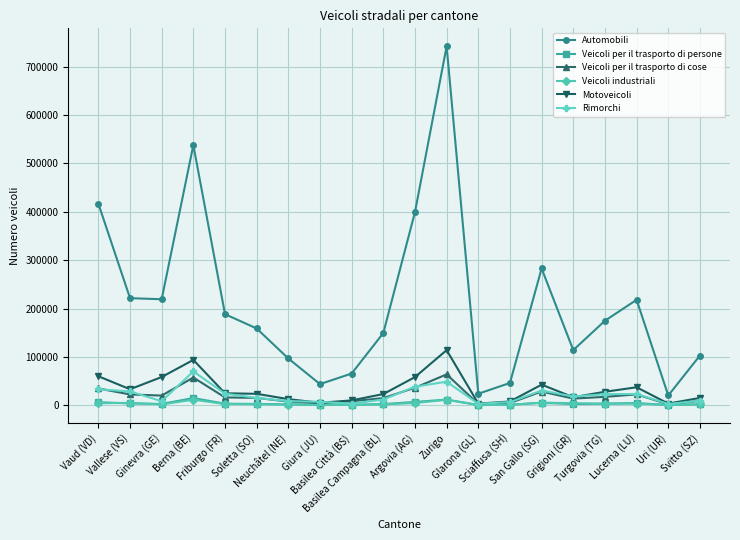

Which series changed the most between Ginevra (GE) and Argovia (AG)?

Automobili